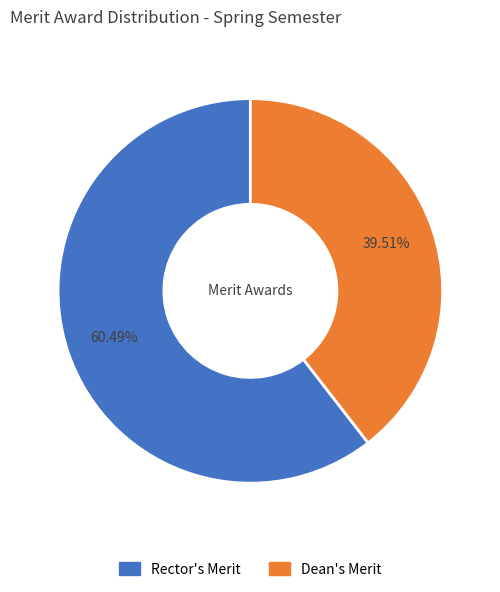

To the nearest percent, what portion does Rector's Merit represent?

60%